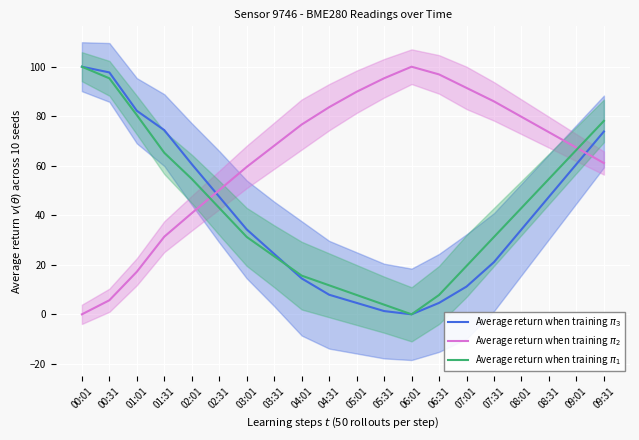

What is the total value across all series at 06:01?

100.0